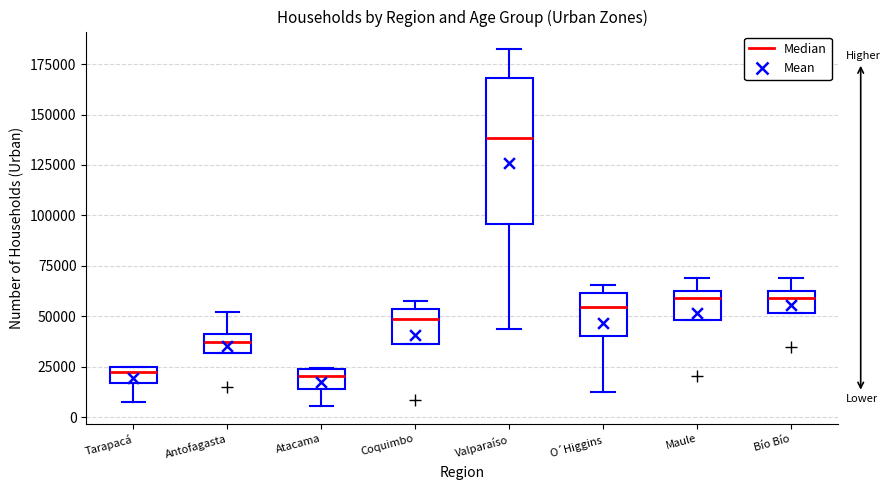

Which box has the highest median line?

Valparaíso